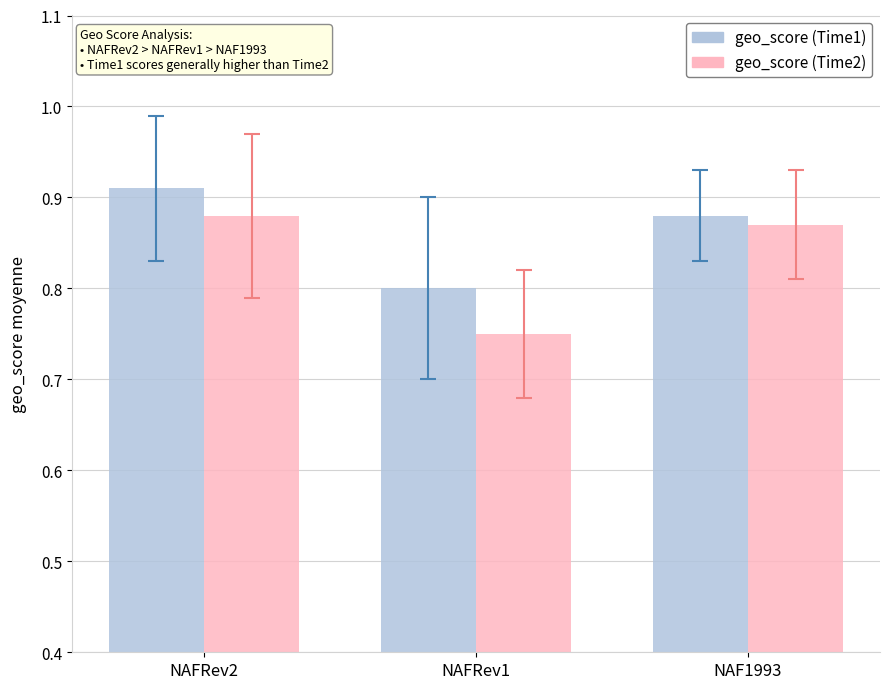

What is the difference between the maximum and minimum values in the geo_score (Time2) series?

0.1